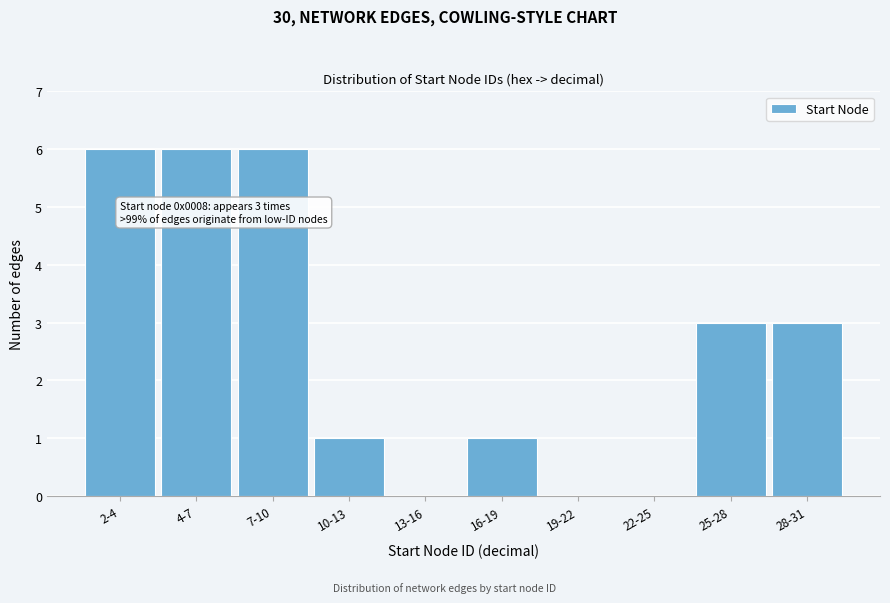

Reading left to right, transcribe all the data shown in this chart.

2-4=6	4-7=6	7-10=6	10-13=1	13-16=0	16-19=1	19-22=0	22-25=0	25-28=3	28-31=3